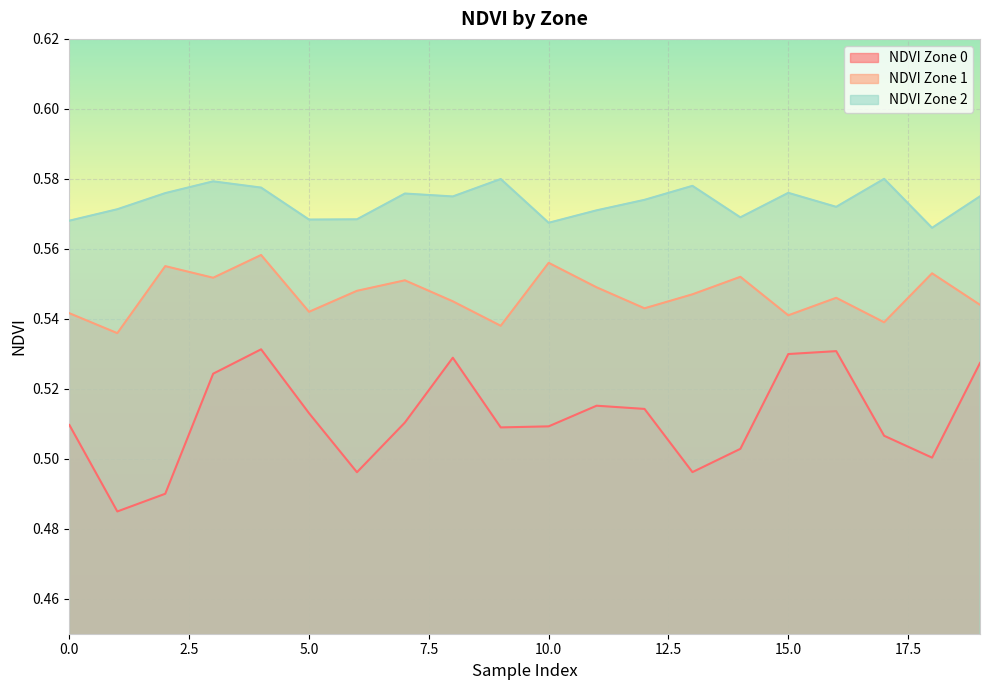

True or false: NDVI Zone 0 and NDVI Zone 2 cross at least once.

False